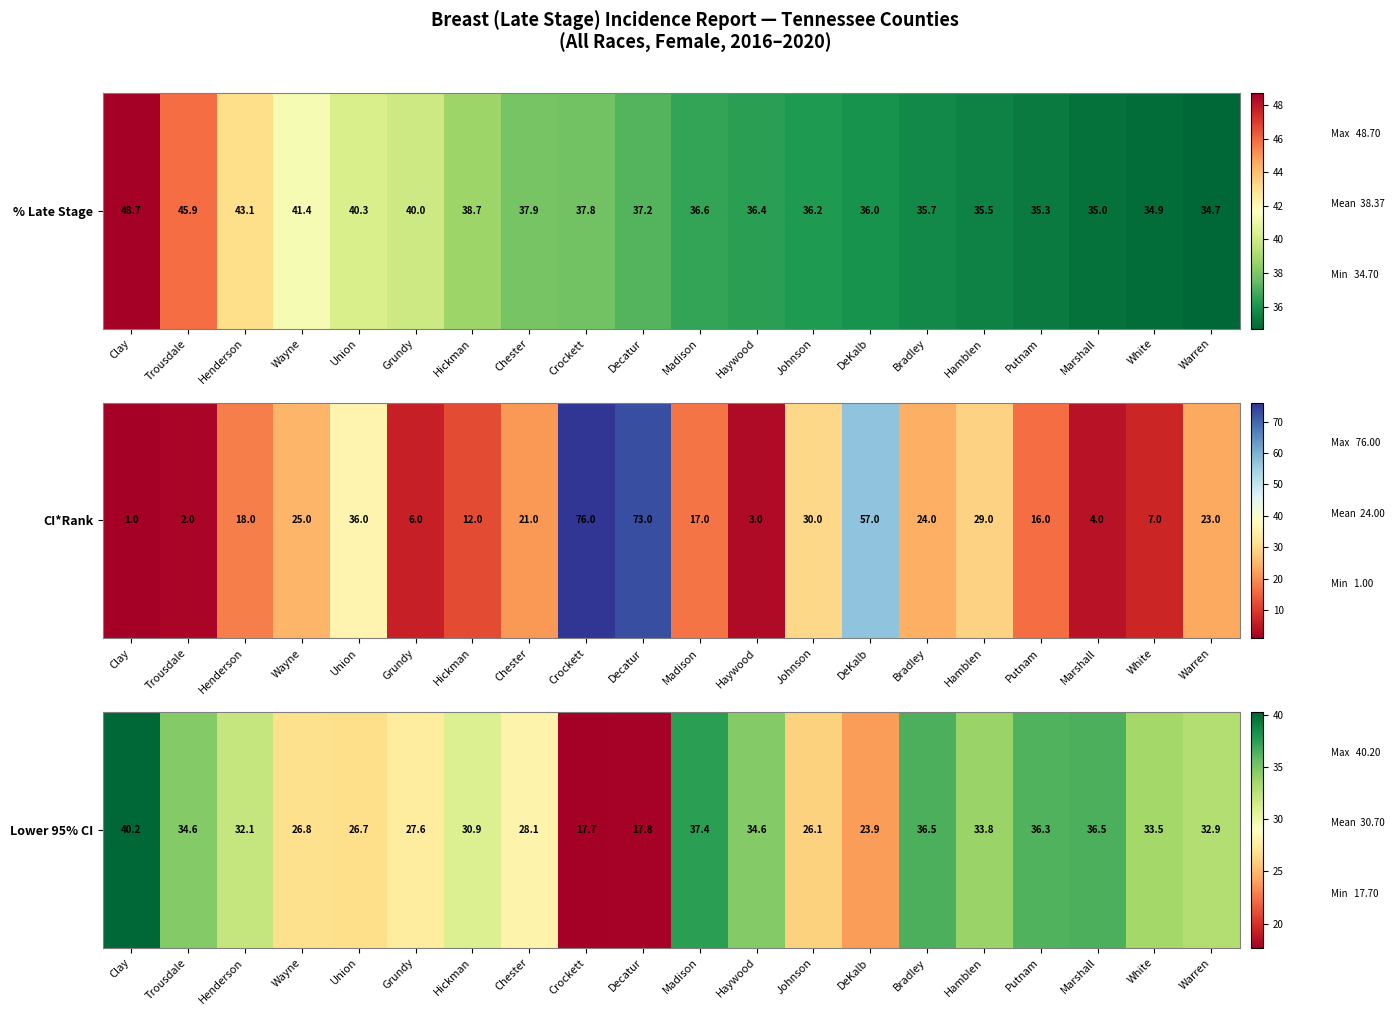

Rank the categories by value from lowest to highest.

Crockett, Decatur, DeKalb, Johnson, Union, Wayne, Grundy, Chester, Hickman, Henderson, Warren, White, Hamblen, Trousdale, Haywood, Putnam, Bradley, Marshall, Madison, Clay